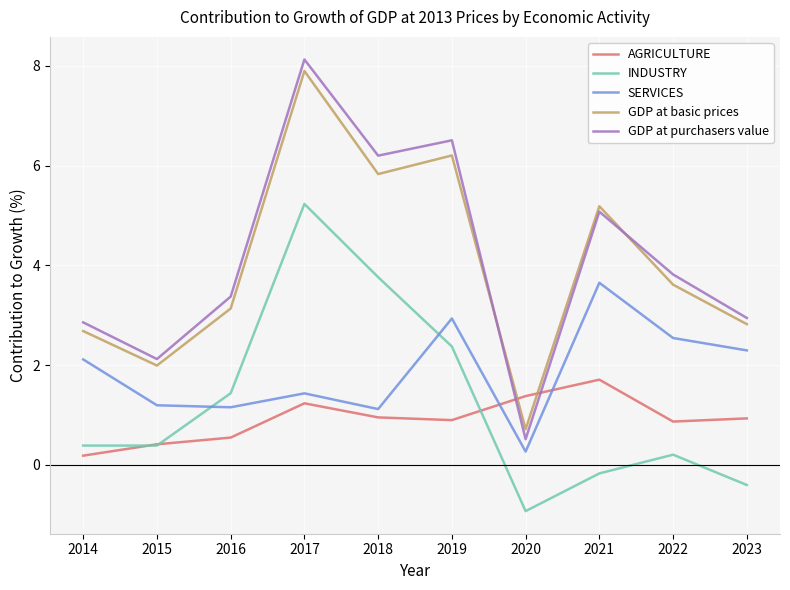

List the labels in order of GDP at basic prices value, largest first.

2017, 2019, 2018, 2021, 2022, 2016, 2023, 2014, 2015, 2020